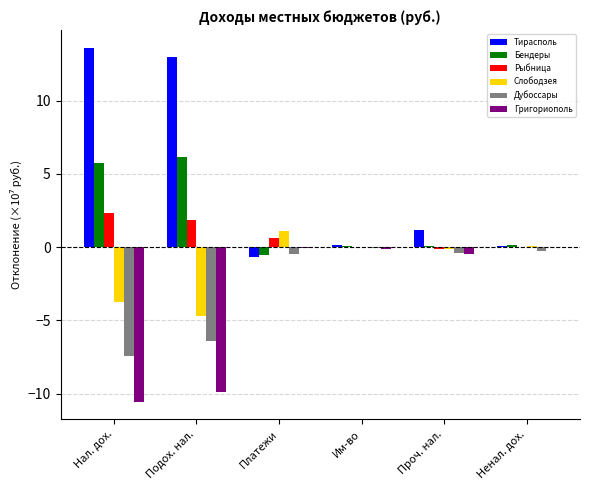

At which label does Тирасполь reach its peak?

Нал. дох.